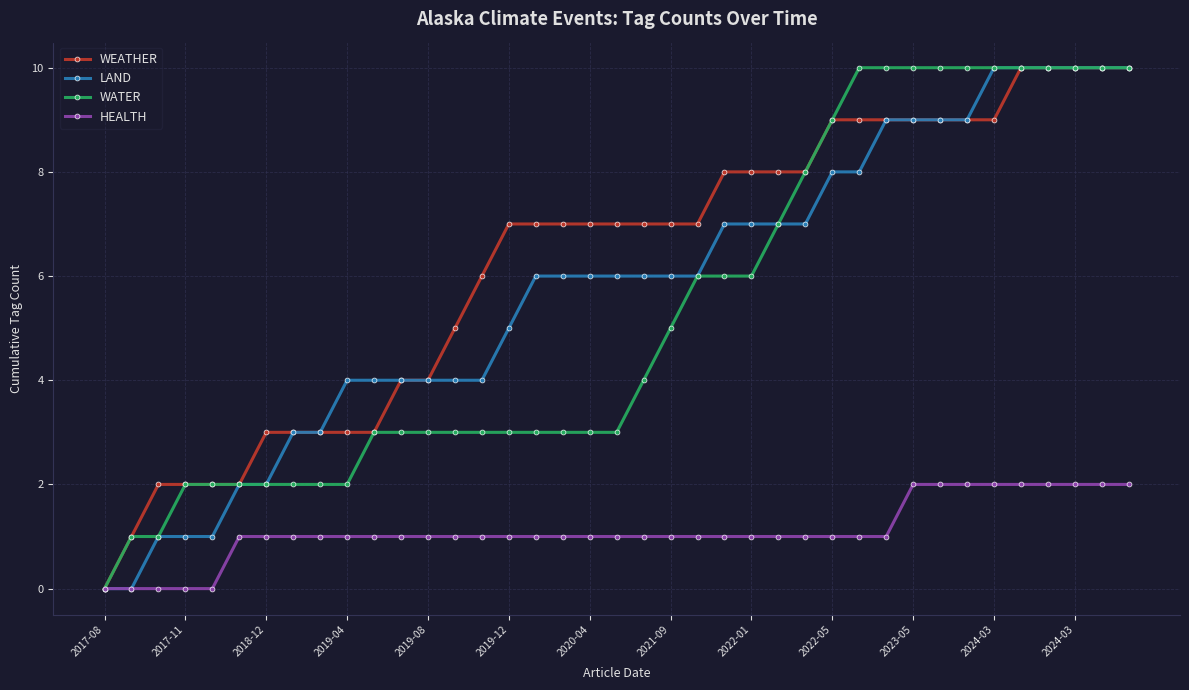

Reading left to right, what are all the values shown in this chart?

WEATHER: 0	1	2	2	2	2	3	3	3	3	3	4	4	5	6	7	7	7	7	7	7	7	7	8	8	8	8	9	9	9	9	9	9	9	10	10	10	10	10
LAND: 0	0	1	1	1	2	2	3	3	4	4	4	4	4	4	5	6	6	6	6	6	6	6	7	7	7	7	8	8	9	9	9	9	10	10	10	10	10	10
WATER: 0	1	1	2	2	2	2	2	2	2	3	3	3	3	3	3	3	3	3	3	4	5	6	6	6	7	8	9	10	10	10	10	10	10	10	10	10	10	10
HEALTH: 0	0	0	0	0	1	1	1	1	1	1	1	1	1	1	1	1	1	1	1	1	1	1	1	1	1	1	1	1	1	2	2	2	2	2	2	2	2	2